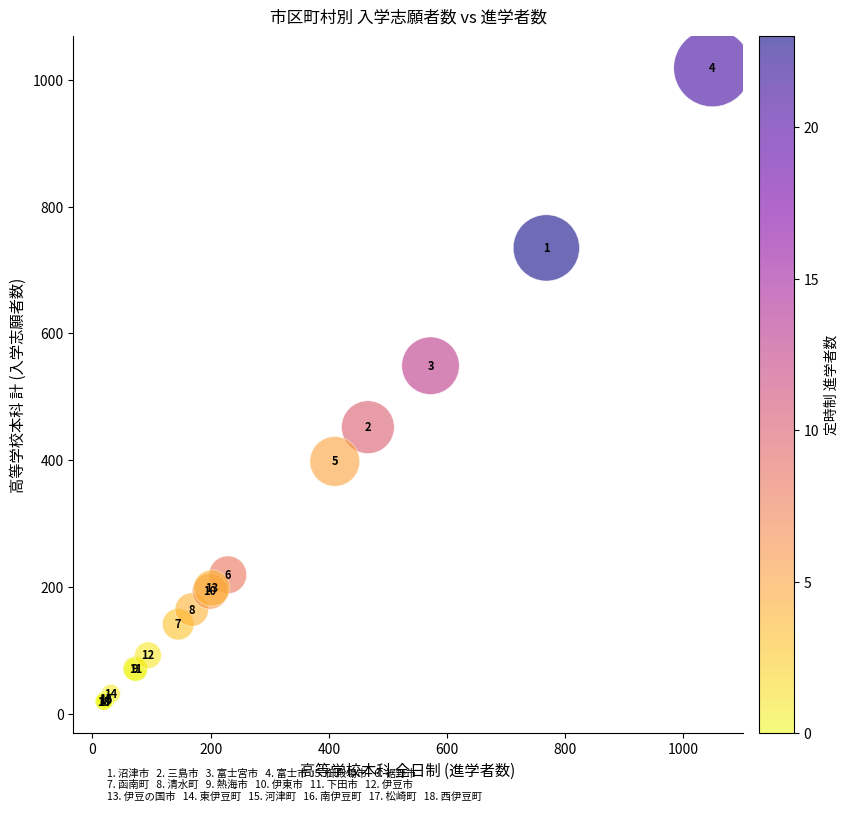

What Y value in the scatter plot is closest to 519?

549